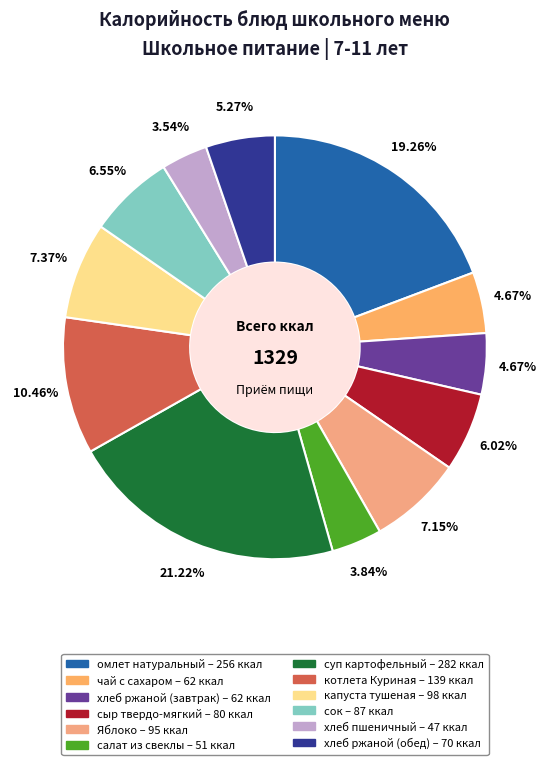

To the nearest percent, what percentage of the pie is омлет натуральный?

19%